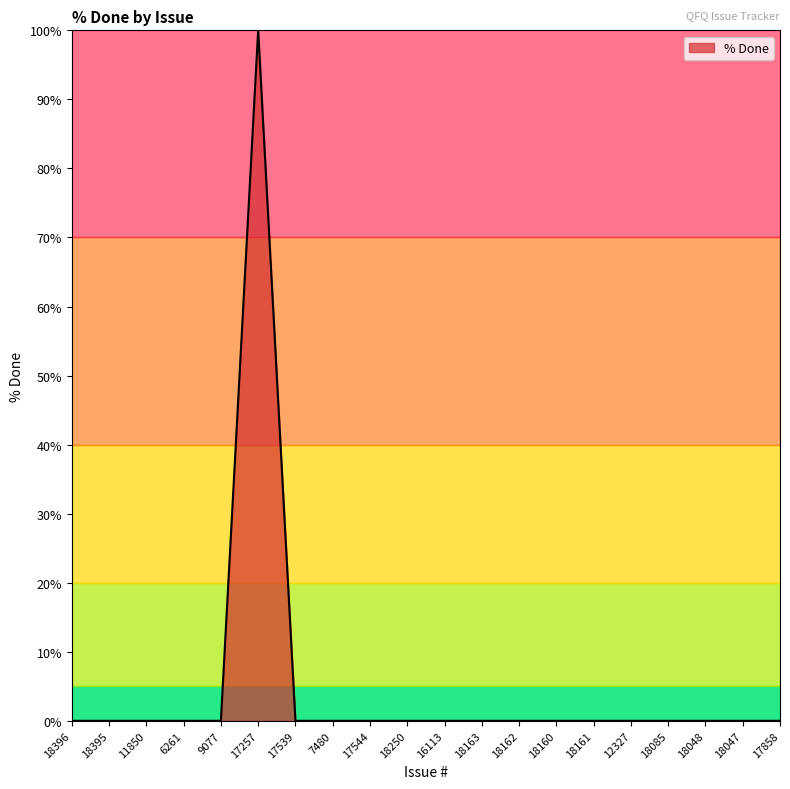

How many lines are shown in the chart?

1